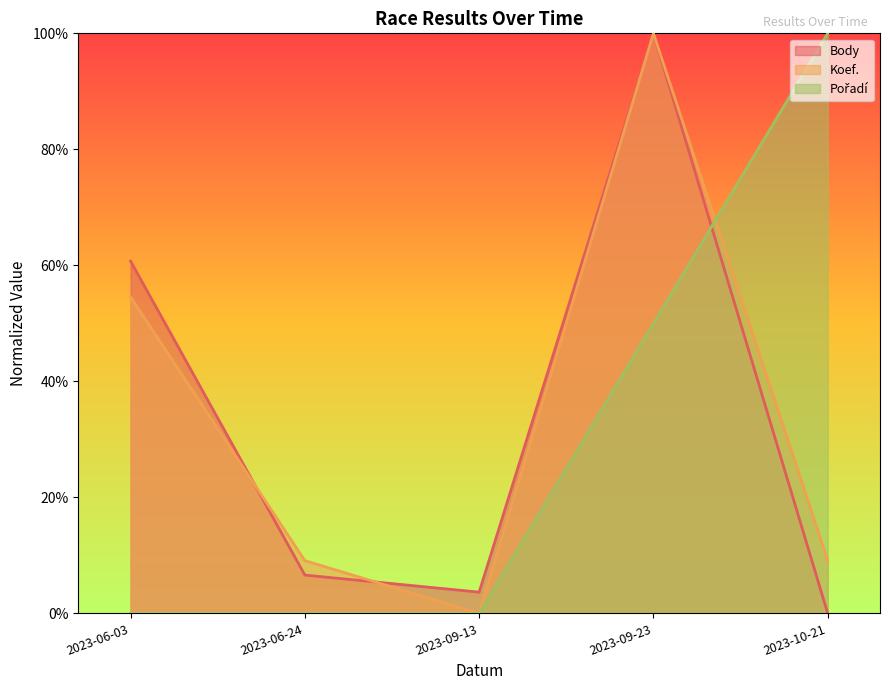

List the series in order of their peak value, lowest first.

Body, Koef., Pořadí